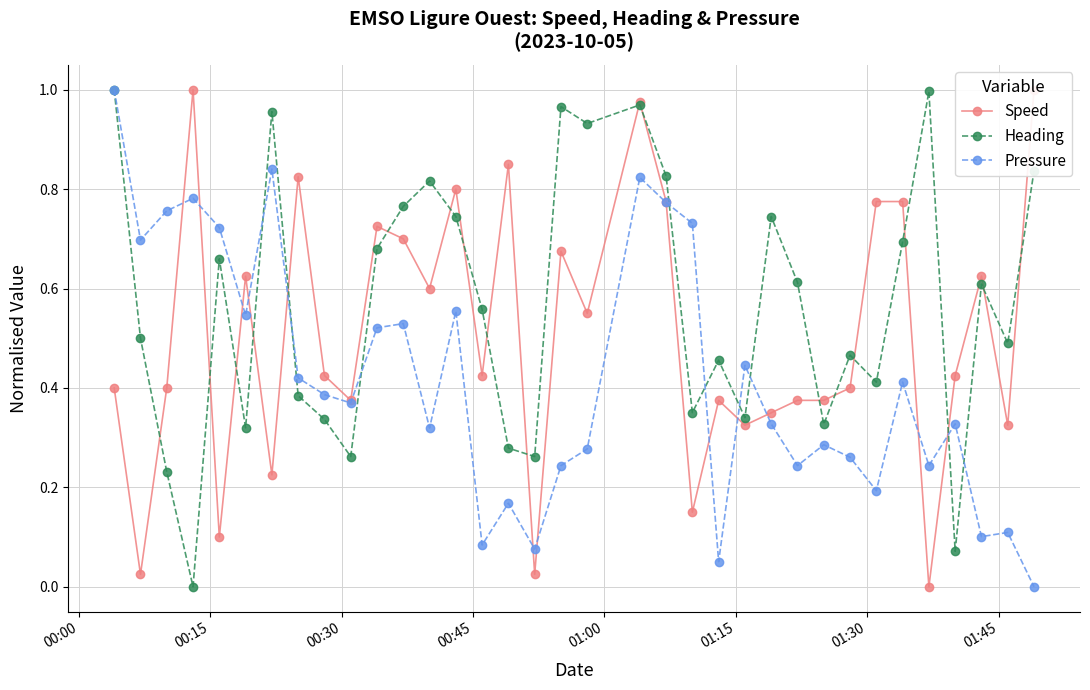

What are all the series names shown in the legend?

Speed, Heading, Pressure